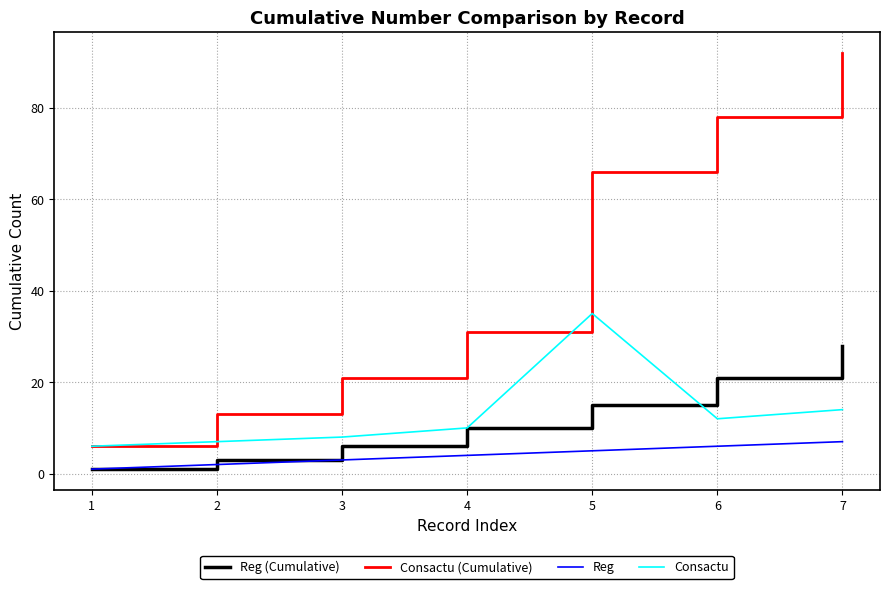

Which category has the lowest value in the Consactu series?

1